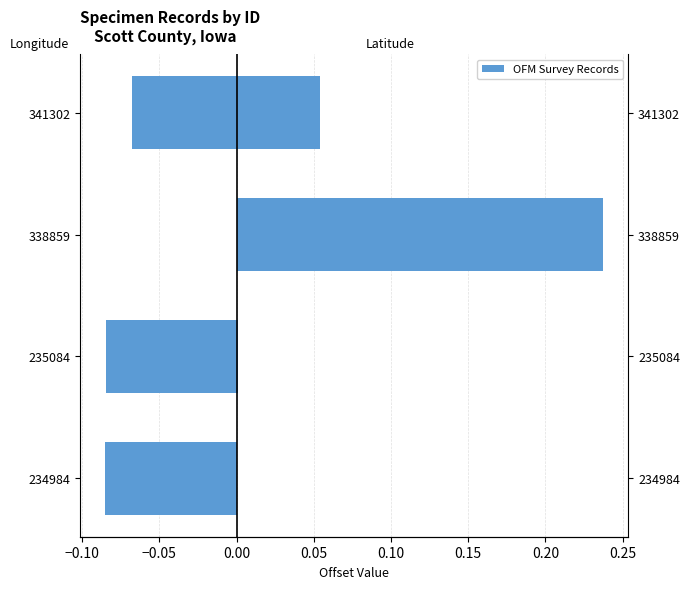

List the series in order of their overall mean, lowest first.

Longitude (offset from mean), Latitude (offset from min)